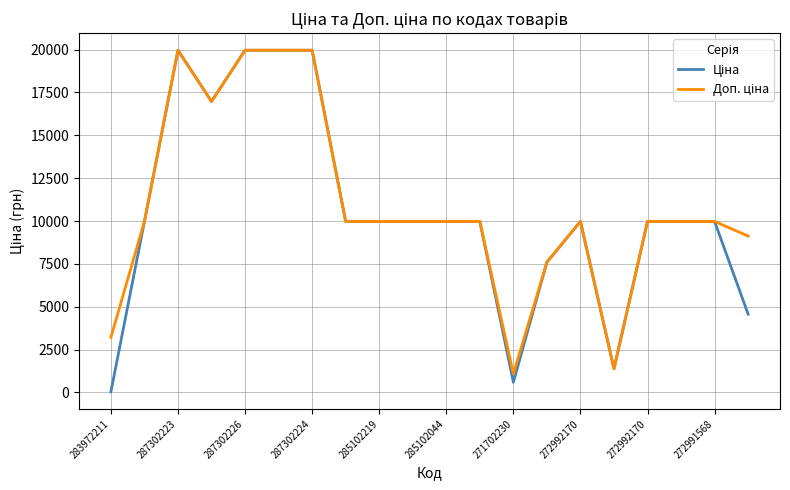

What is the greatest value displayed?

19964.2